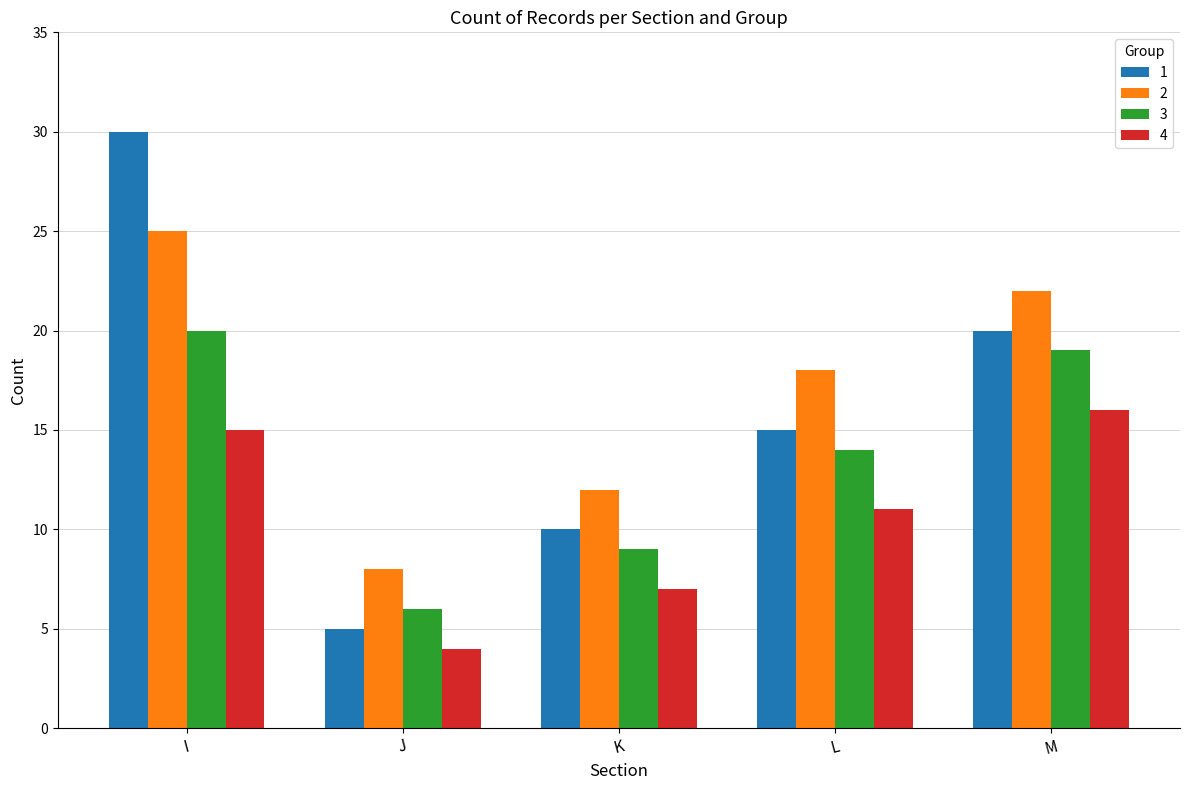

What is the spread (max minus min) of values at I?

15